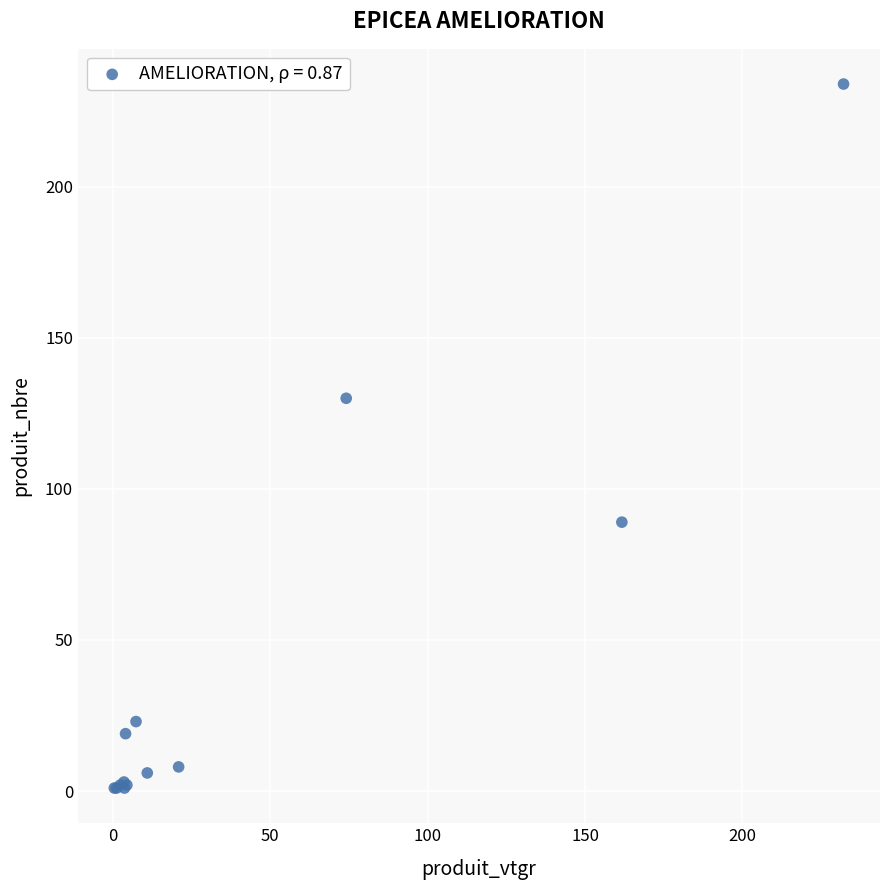

What Y value in the scatter plot is closest to 117?

130